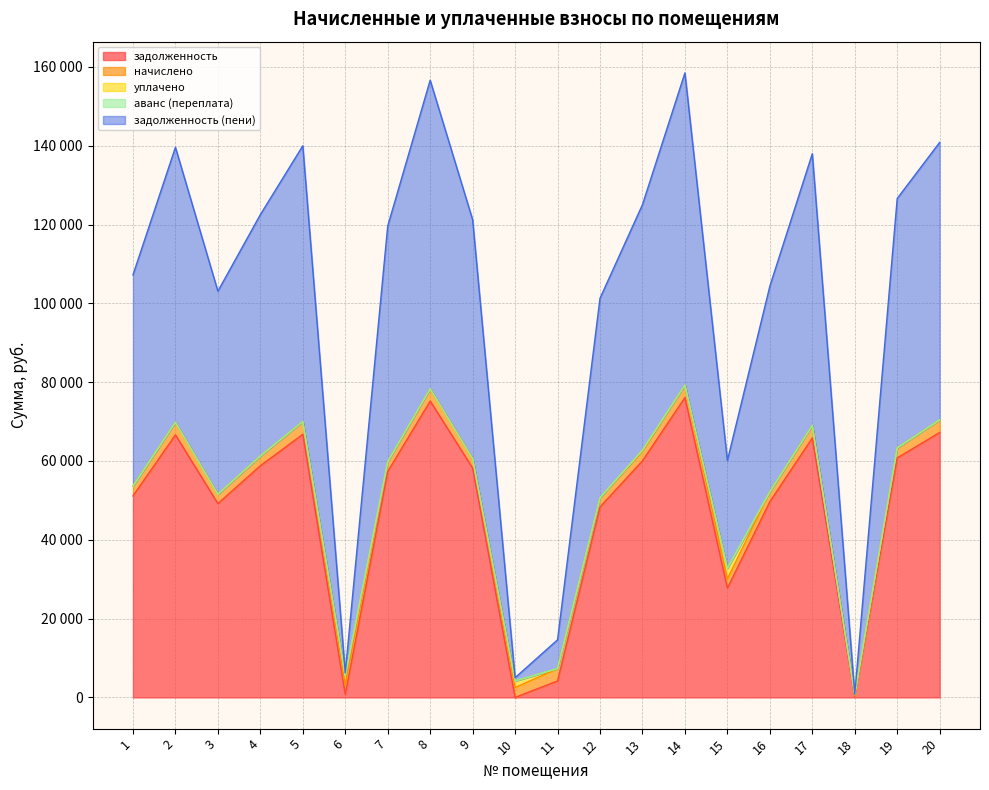

Reading right to left, extract all data points from this chart.

задолженность: 20=67231.5	19=60790.7	18=97.5	17=65841.3	16=49672.0	15=27726.0	14=76090.7	13=60037.3	12=48336.7	11=4175.6	10=0.0	9=58200.7	8=75199.6	7=57327.8	6=778.0	5=66761.3	4=58786.9	3=49193.7	2=66616.5	1=51132.1
начислено: 20=3194.1	19=2517.4	18=292.5	17=3147.3	16=2501.8	15=2326.3	14=3153.2	13=2486.2	12=2310.8	11=3131.7	10=2501.8	9=2410.2	8=3114.2	7=2480.4	6=2334.2	5=3233.1	4=2470.7	3=2351.7	2=3184.3	1=2476.5
уплачено: 20=0.0	19=0.0	18=292.5	17=0.0	16=0.0	15=2710.0	14=0.0	13=221.5	12=0.0	11=0.0	10=1667.9	9=0.0	8=0.0	7=0.0	6=2334.2	5=0.0	4=0.0	3=0.0	2=0.0	1=0.0
аванс (переплата): 20=0.0	19=0.0	18=0.0	17=0.0	16=0.0	15=0.0	14=0.0	13=0.0	12=0.0	11=0.0	10=0.0	9=0.0	8=0.0	7=0.0	6=0.0	5=0.0	4=0.0	3=0.0	2=0.0	1=0.0
задолженность (пени): 20=70425.6	19=63308.1	18=97.5	17=68988.6	16=52173.9	15=27342.3	14=79243.8	13=62302.1	12=50647.4	11=7307.3	10=834.0	9=60610.9	8=78313.7	7=59808.2	6=778.0	5=69994.4	4=61257.5	3=51545.4	2=69800.9	1=53608.6